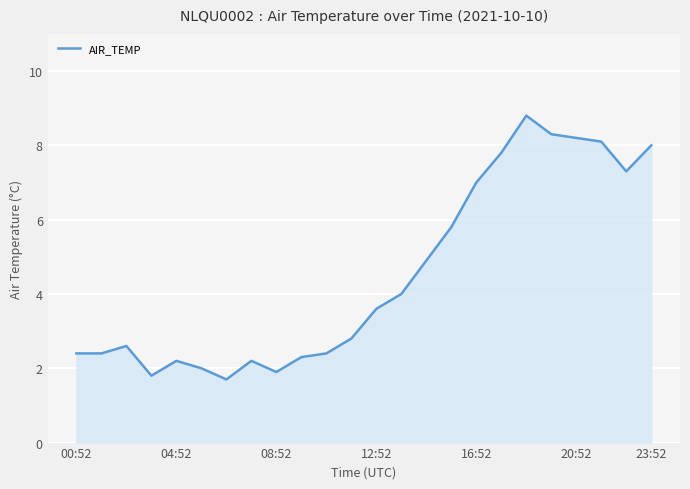

What is the maximum value shown in the chart?

8.8